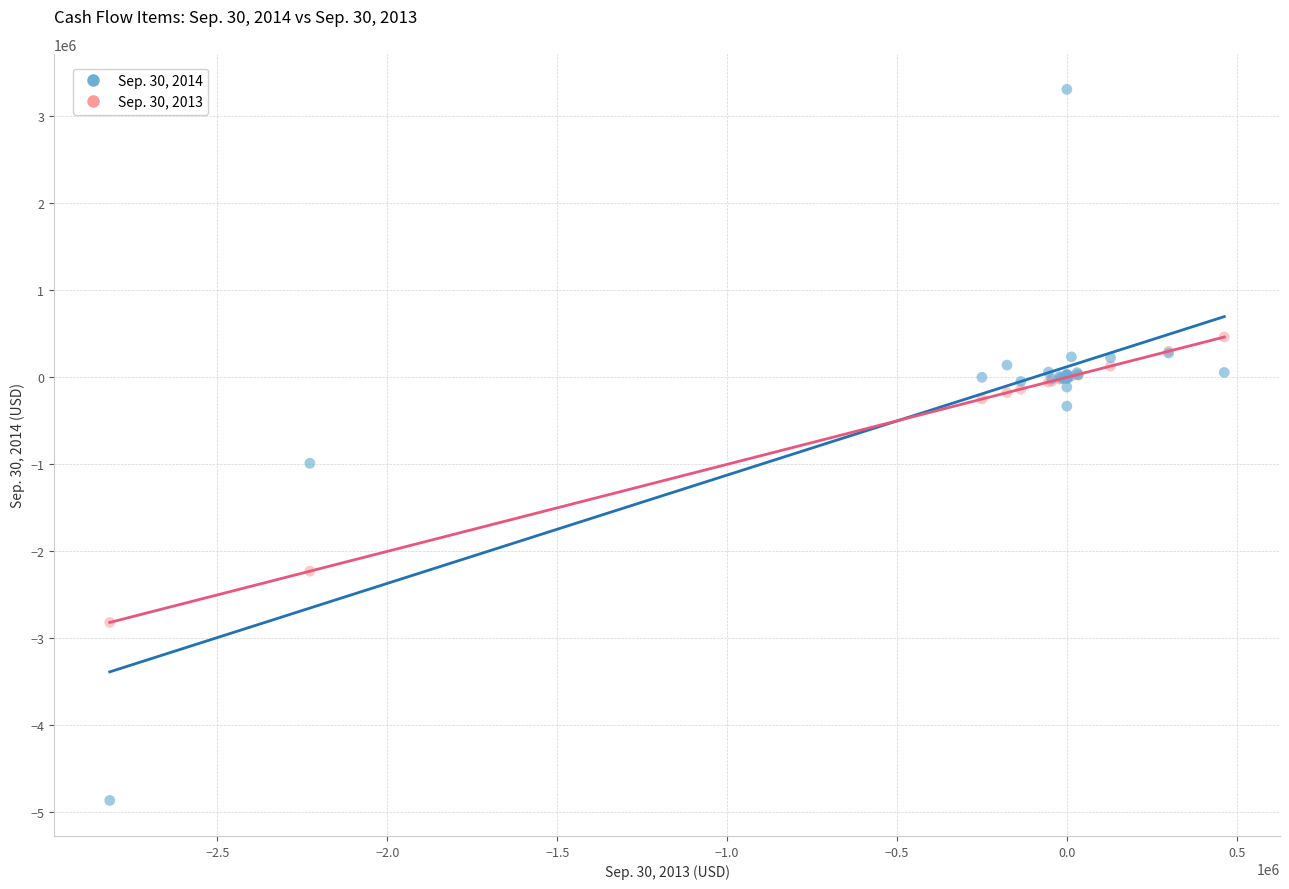

Which series contains the highest Y value?

Sep. 30, 2014